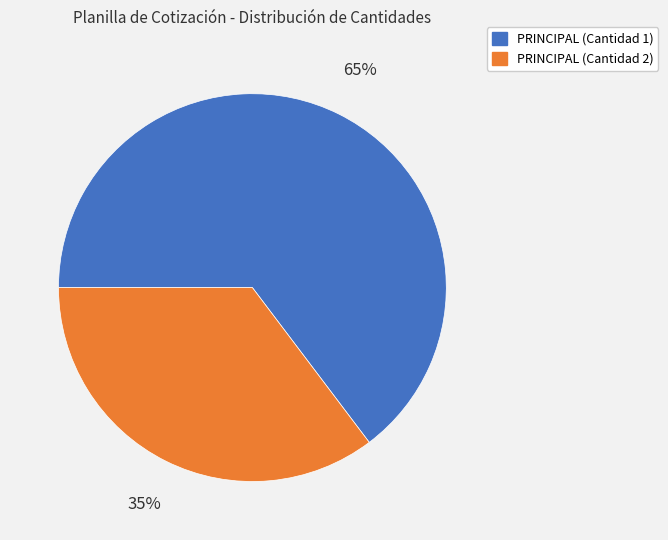

Is there a majority slice in this chart?

Yes